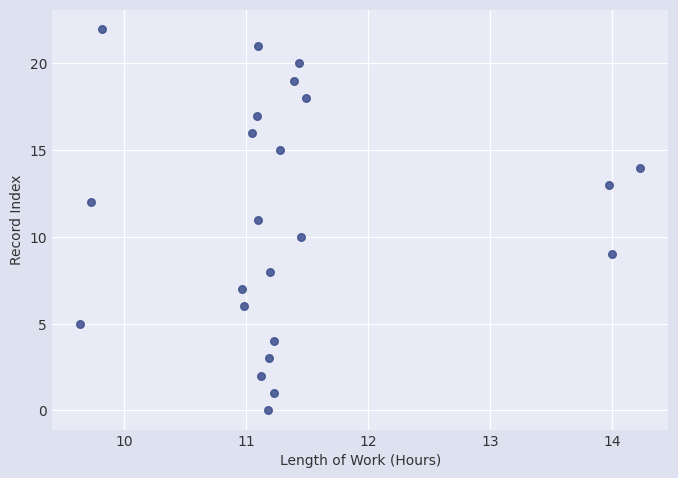

What is the range of Y values (max minus min)?

22